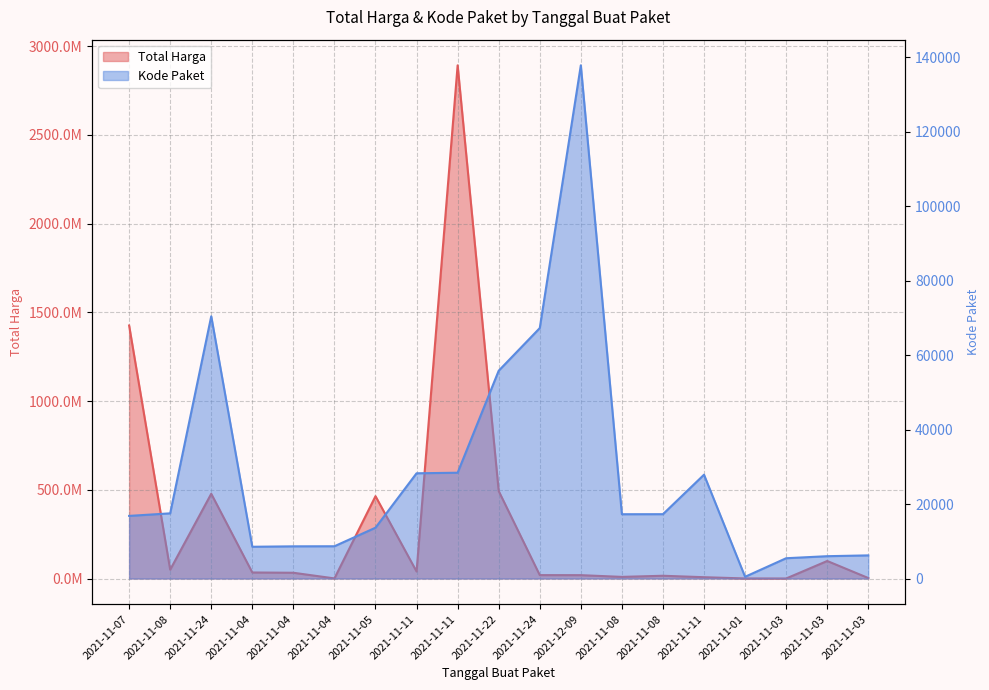

How many lines are shown in the chart?

2